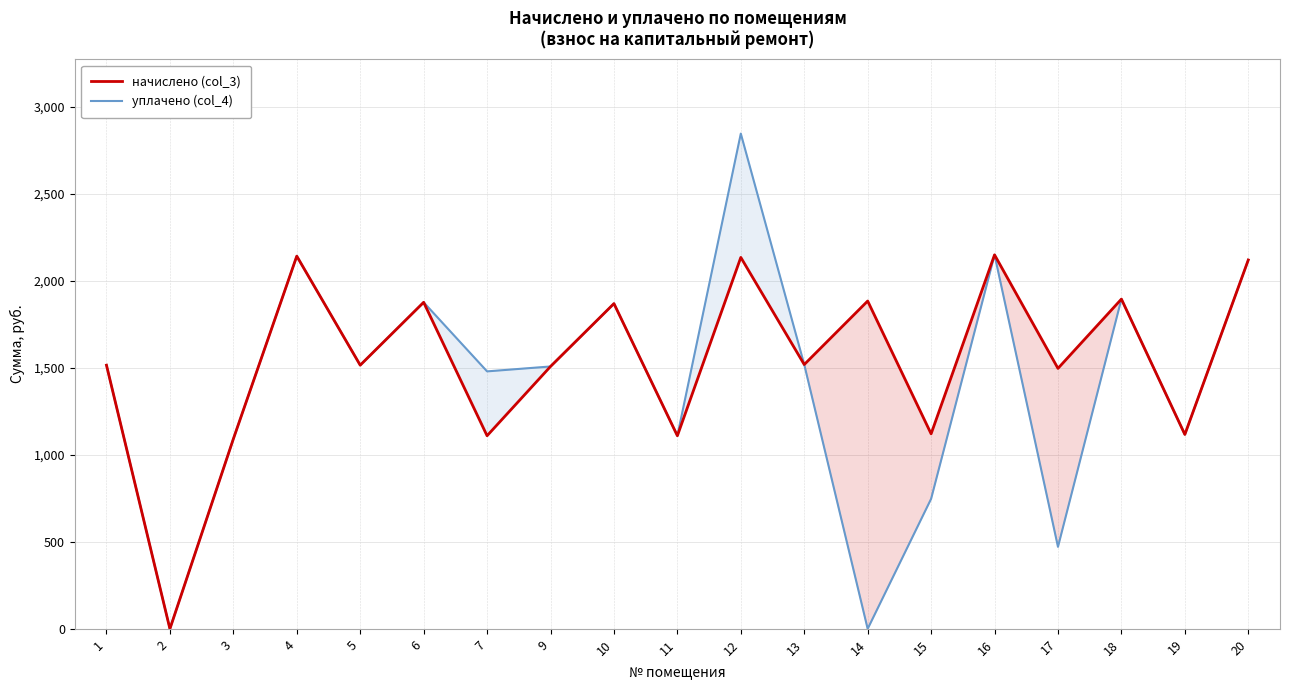

What is the difference between the maximum and minimum values in the начислено (col_3) series?

2149.5